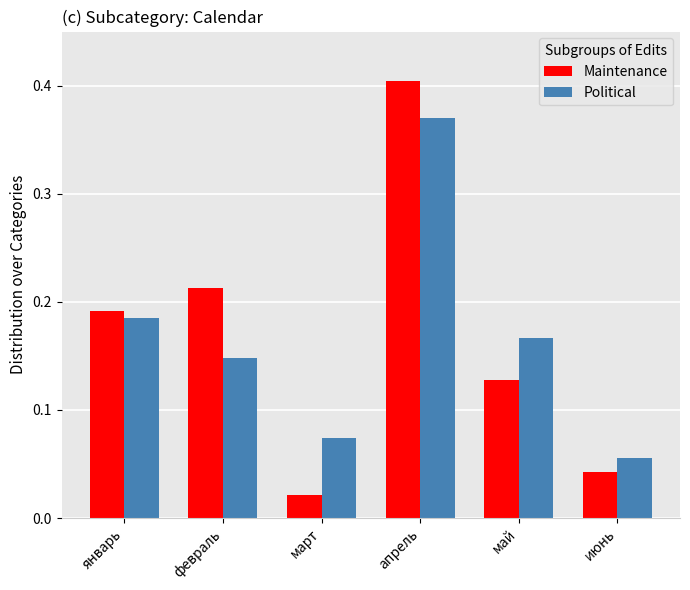

The Political series shows 0.4 at апрель. True or false?

True